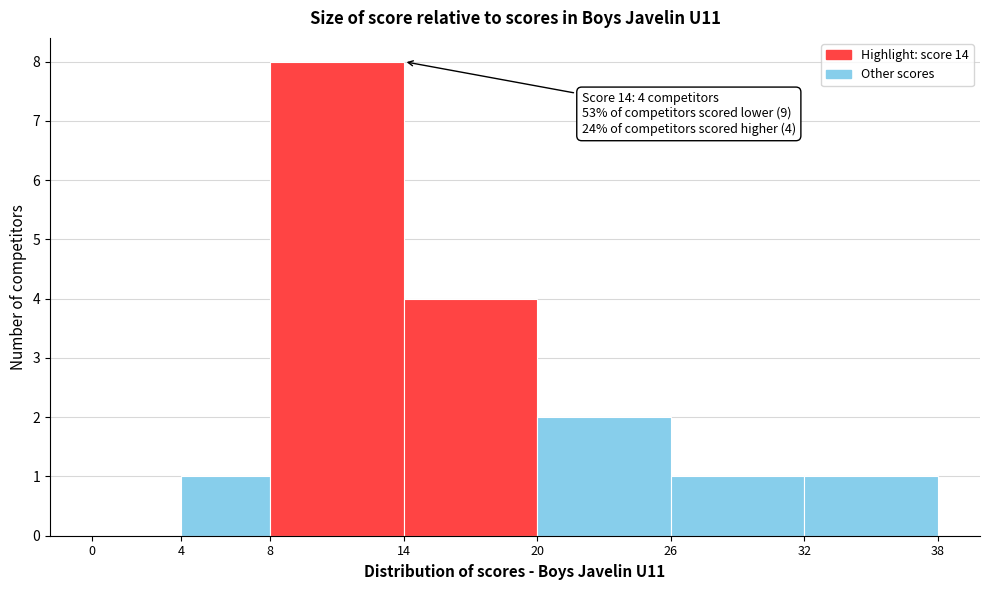

Over which range of the x-axis is the bar tallest?

8 to 14